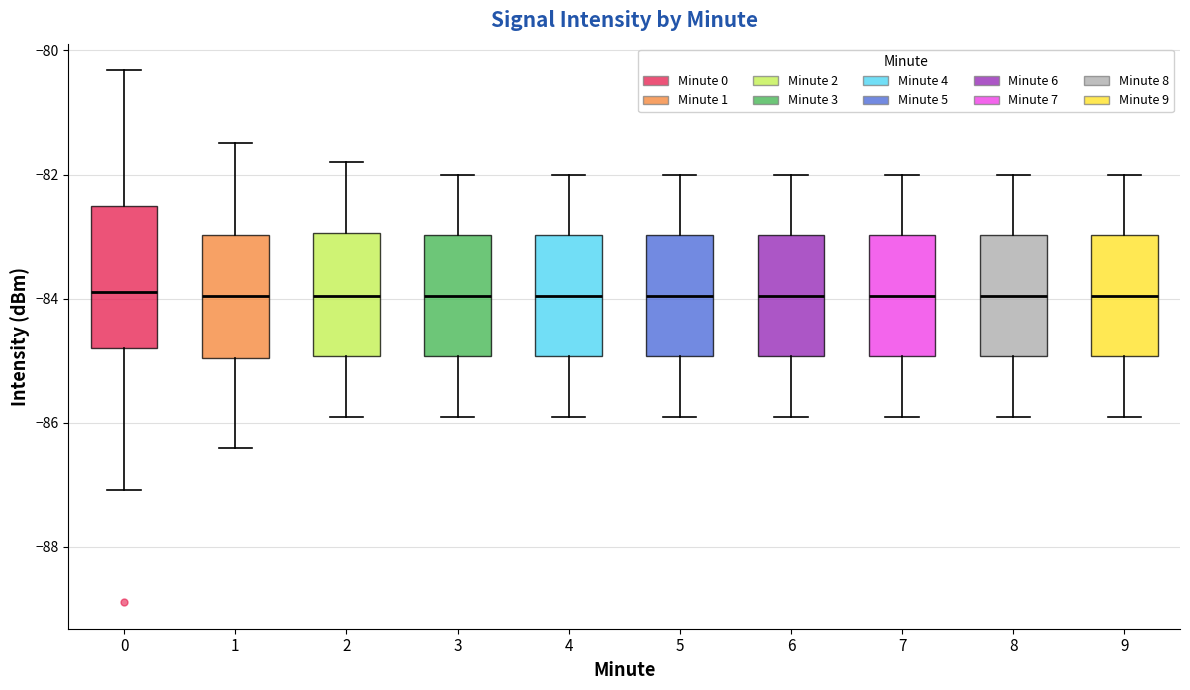

Reading left to right, transcribe this box plot: for each box, give where its median line is, the range the box spans, and where its two whiskers end, as read against the y-axis. The values are not printed on the chart, so give them approximately, as read against the axis.

0: median -83.8, box -84.8 to -82.6, whiskers -87.0 to -80.4
1: median -84.0, box -85.0 to -83.0, whiskers -86.4 to -81.4
2: median -84.0, box -85.0 to -83.0, whiskers -85.8 to -81.8
3: median -84.0, box -85.0 to -83.0, whiskers -85.8 to -82.0
4: median -84.0, box -85.0 to -83.0, whiskers -85.8 to -82.0
5: median -84.0, box -85.0 to -83.0, whiskers -85.8 to -82.0
6: median -84.0, box -85.0 to -83.0, whiskers -85.8 to -82.0
7: median -84.0, box -85.0 to -83.0, whiskers -85.8 to -82.0
8: median -84.0, box -85.0 to -83.0, whiskers -85.8 to -82.0
9: median -84.0, box -85.0 to -83.0, whiskers -85.8 to -82.0